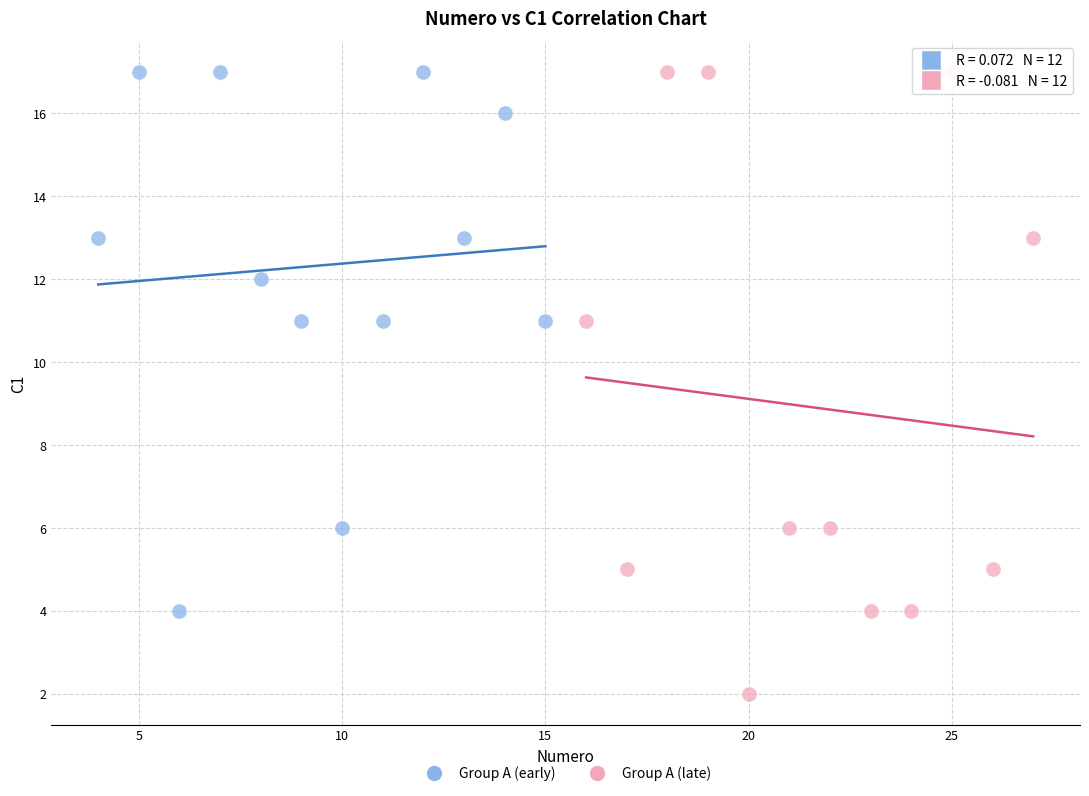

Which series contains the lowest Y value?

Group A (late)